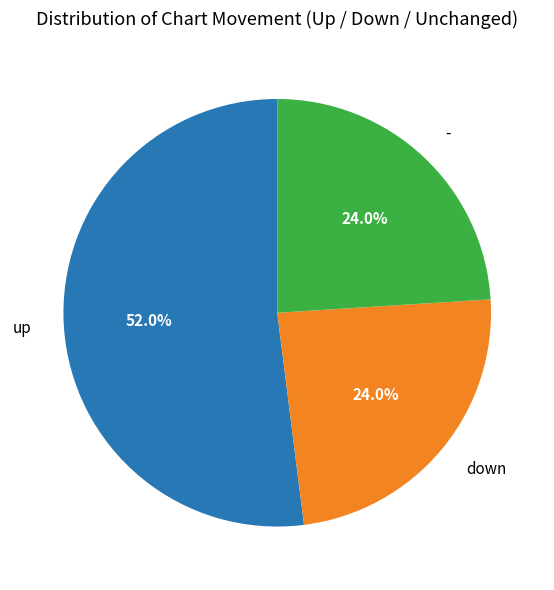

Which category has the biggest portion of the pie?

up